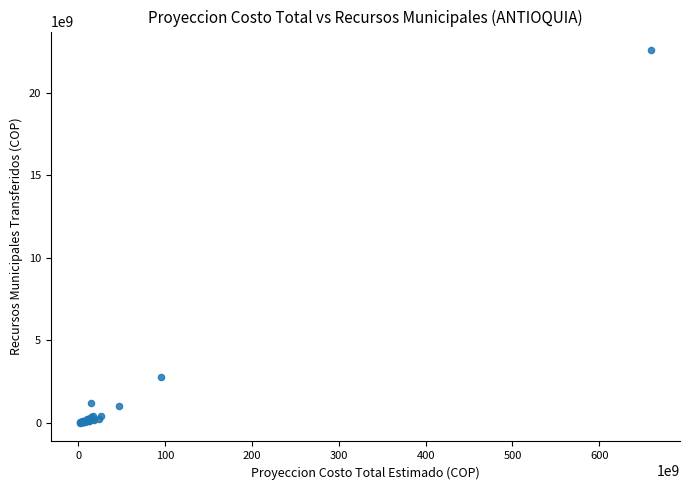

What Y value in the scatter plot is closest to 11298108651?

2769172904.7